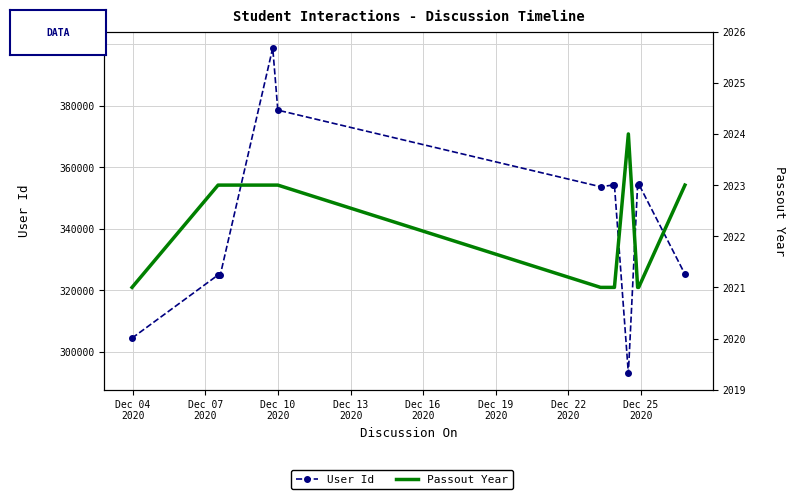

At how many categories does at least one series exceed 313395?

11